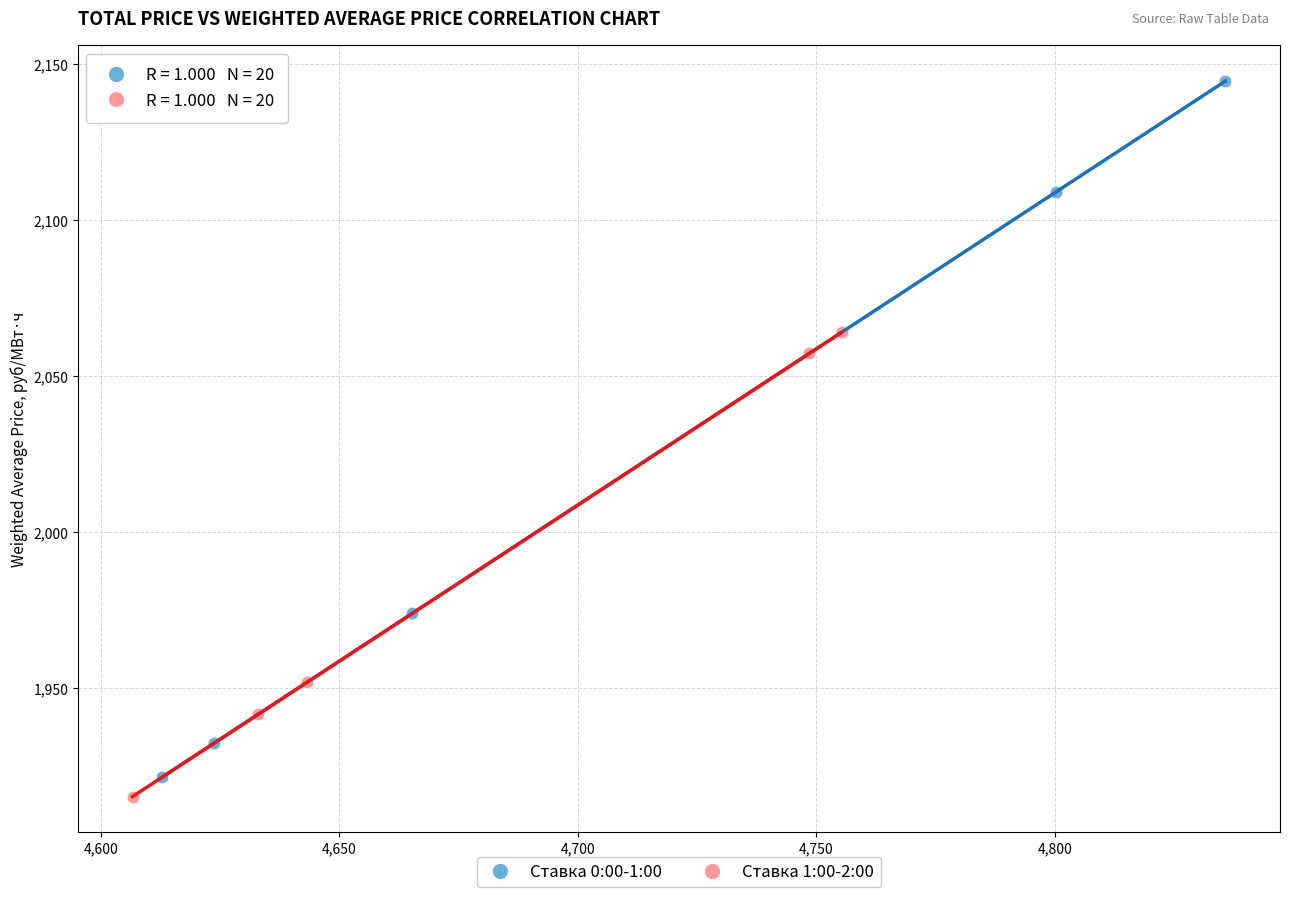

Which series has the largest Y range (max minus min)?

Ставка 0:00-1:00